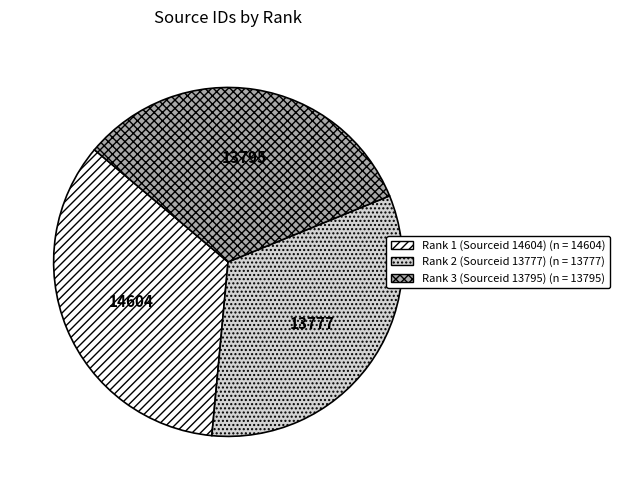

The Rank 3 (Sourceid 13795) slice represents 43% of the pie. True or false?

False